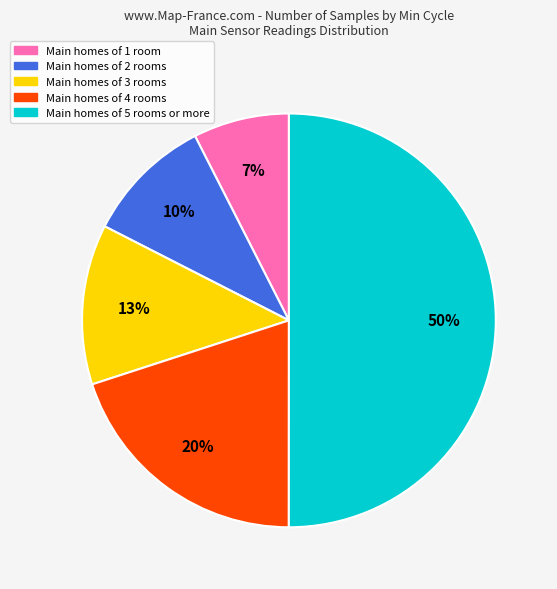

To the nearest percent, what is the average slice percentage?

20%